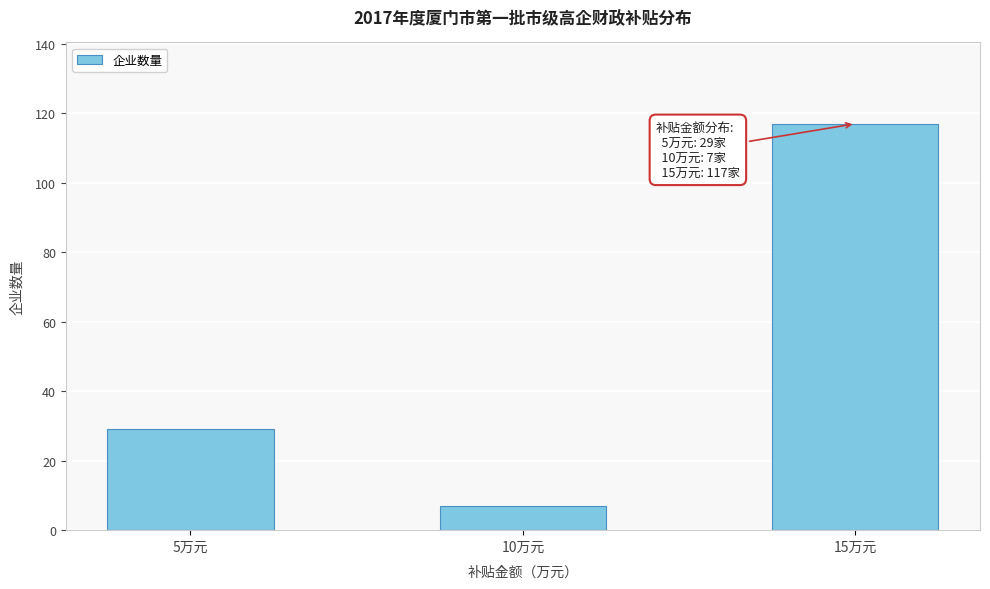

Reading right to left, extract all data points from this chart.

15万元=117	10万元=7	5万元=29